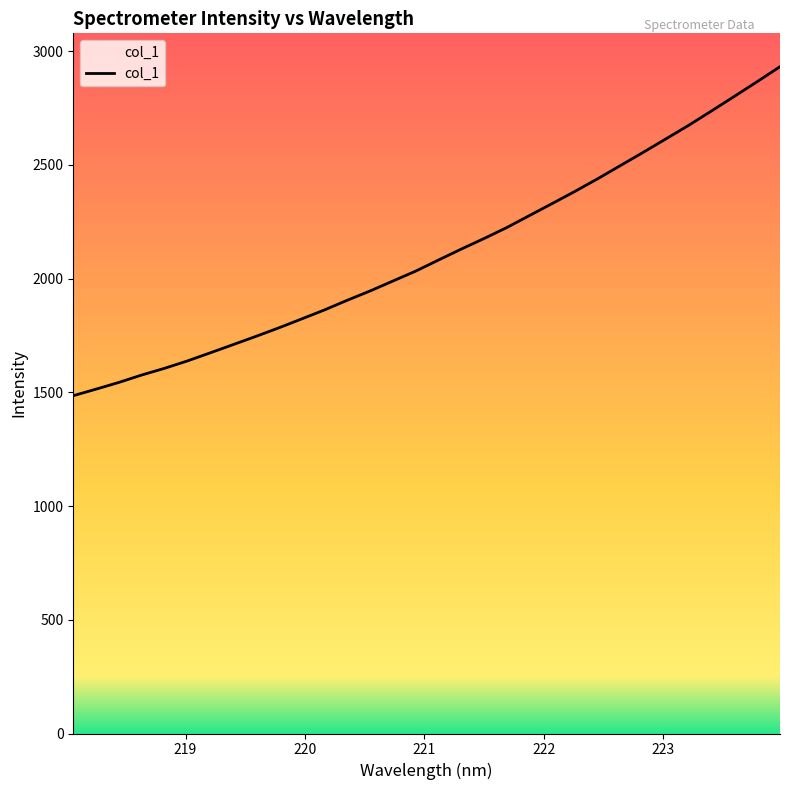

What is the average value?

2110.8